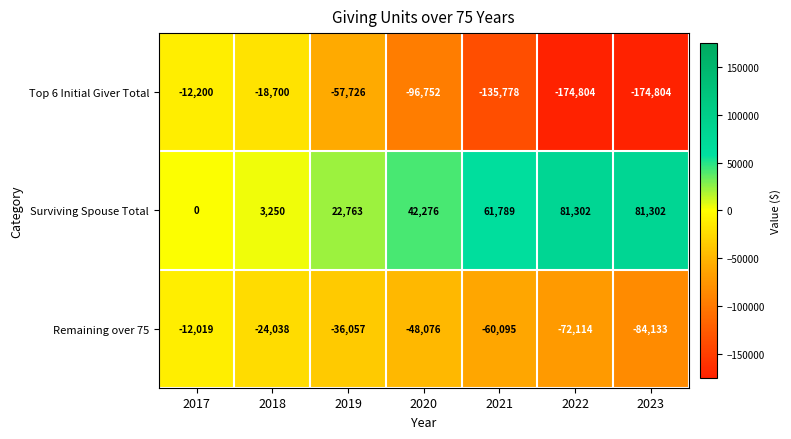

True or false: Surviving Spouse Total has a value of 4319 at 2018.

False